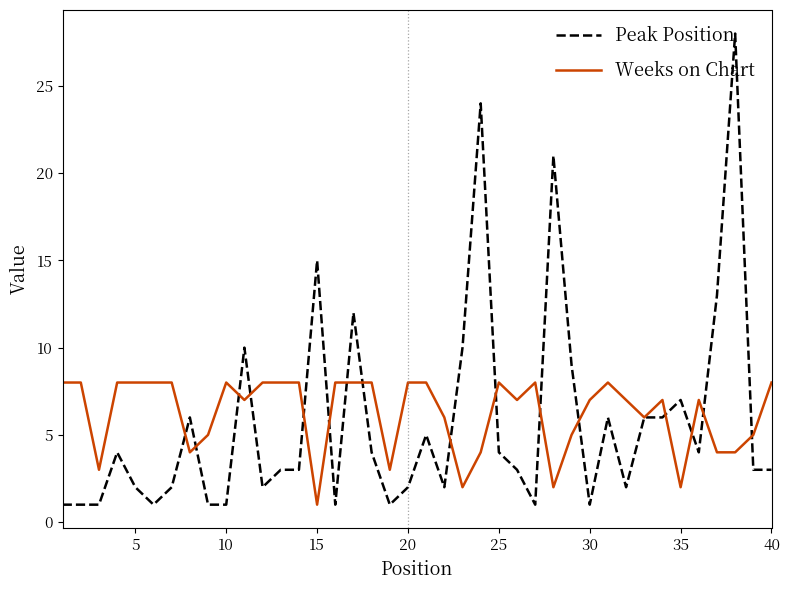

What is the maximum value shown in the chart?

28